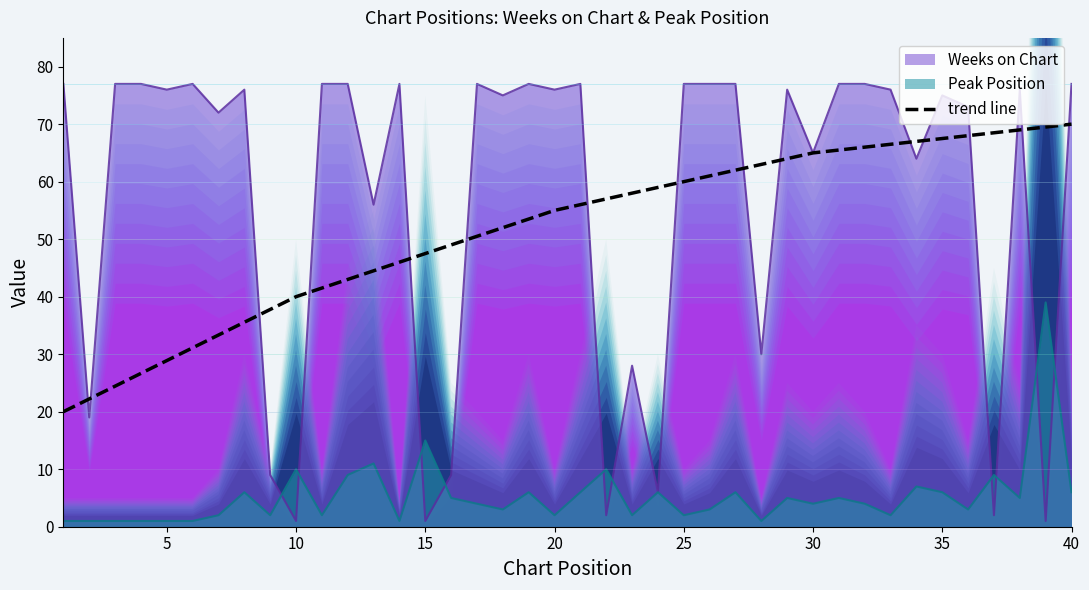

True or false: trend line and Peak Position intersect in this chart.

False